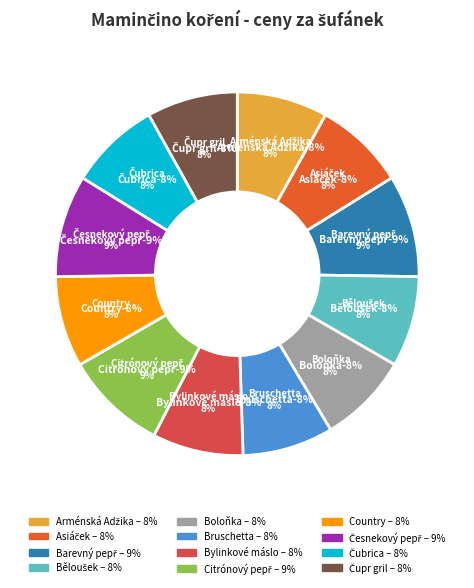

True or false: Česnekový pepř accounts for 9% of the total.

True